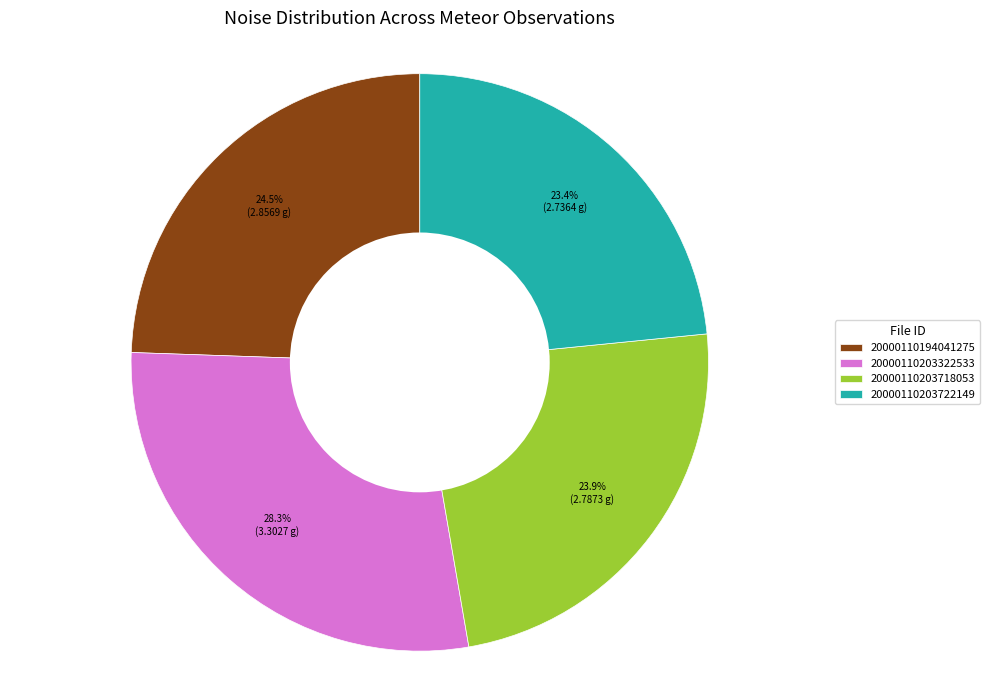

How much of the chart is everything except 20000110203722149?

76.6%